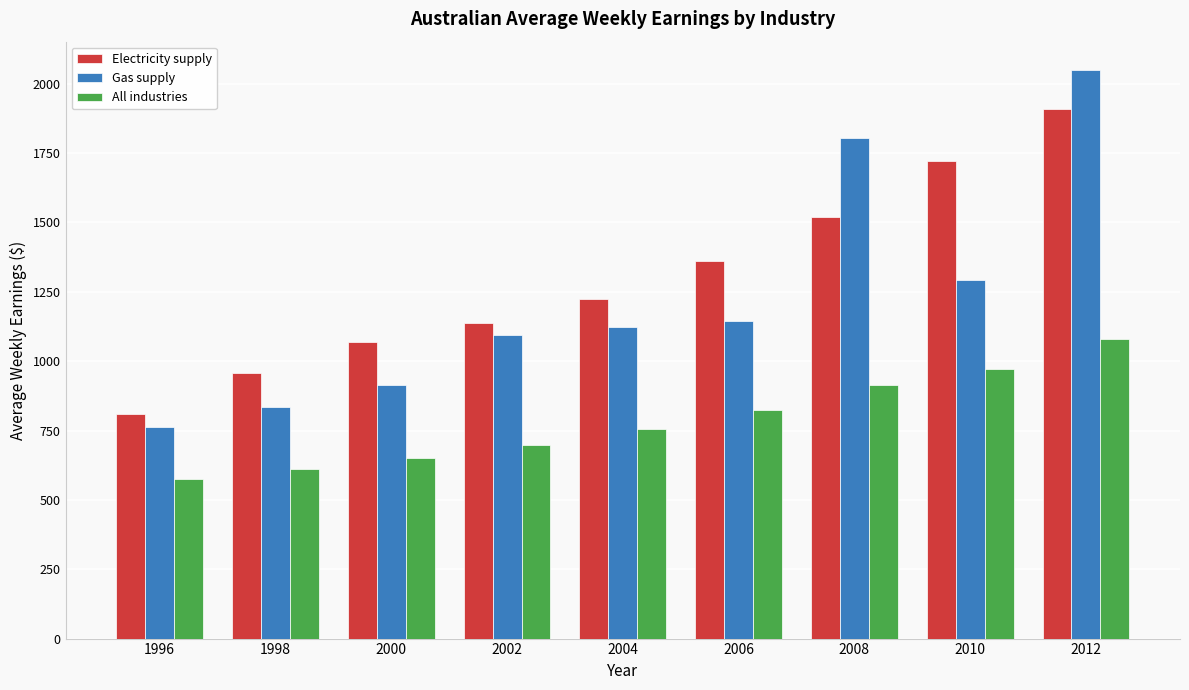

List the series in order of their peak value, lowest first.

All industries, Electricity supply, Gas supply